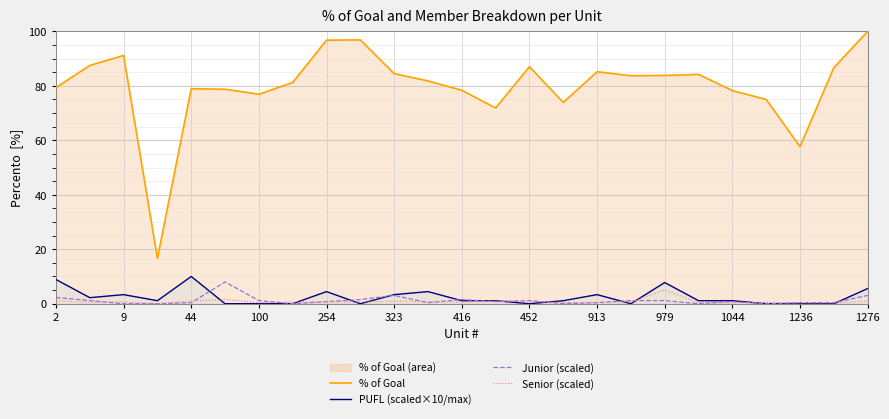

True or false: Senior (scaled) has a value of 5.0 at 979.

True